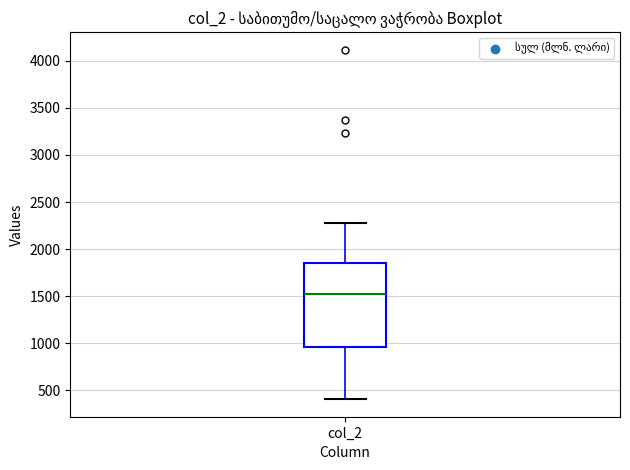

Where does the upper whisker of the box for col_2 end on the y-axis? The values are not printed on the chart, so give them approximately, as read against the axis.

2250